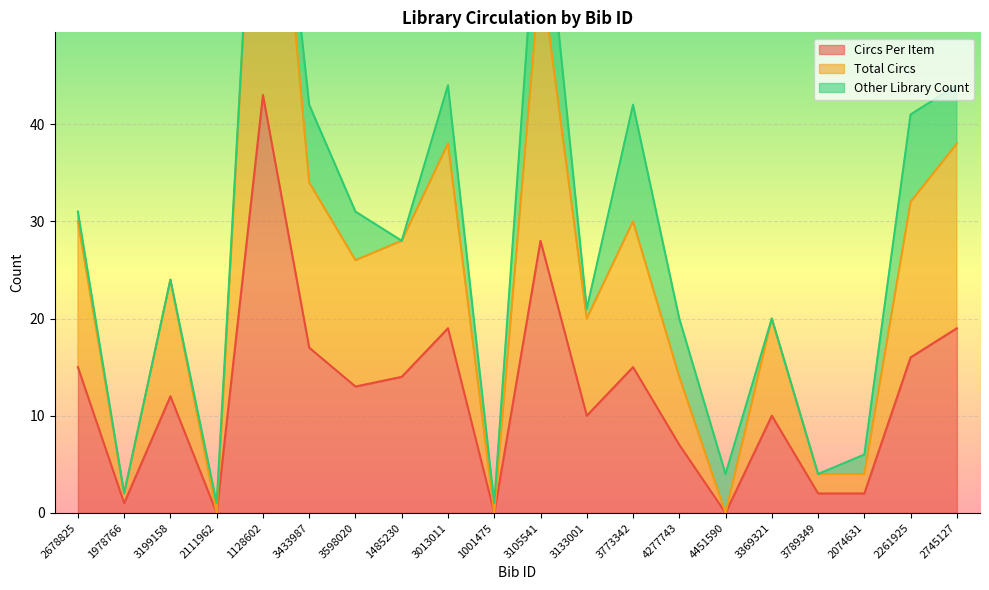

What is the sum of all Total Circs values?

486